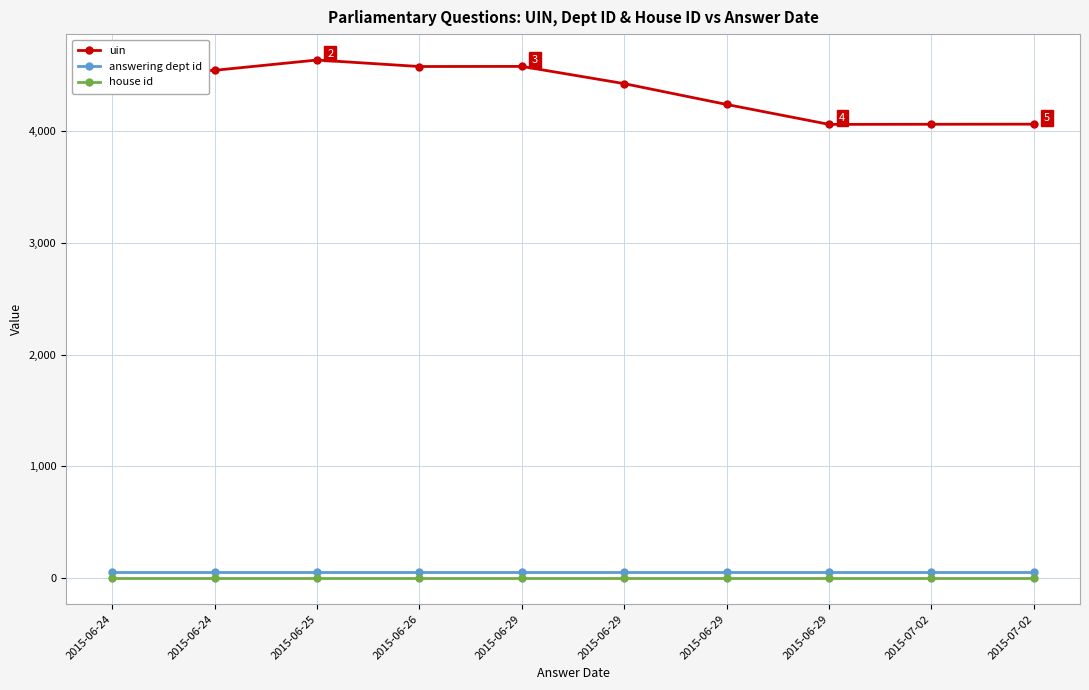

What is the value of the answering dept id point at the 4th from the left?

54